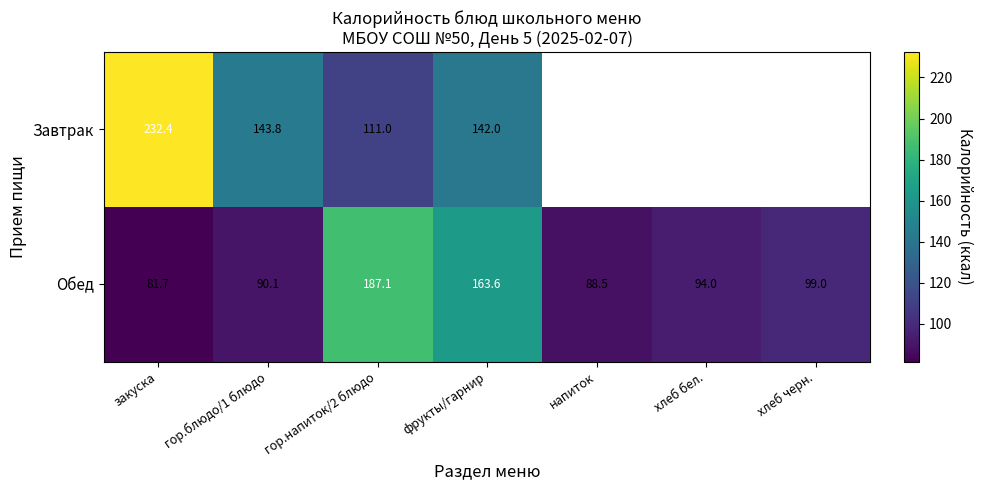

At гор.напиток/2 блюдо, list the series in order from smallest to largest.

Завтрак, Обед